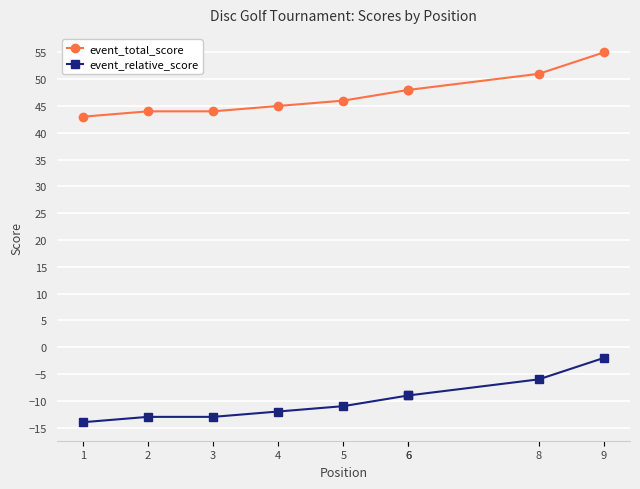

What value does the event_relative_score series have at 3, to the nearest 10?

-10